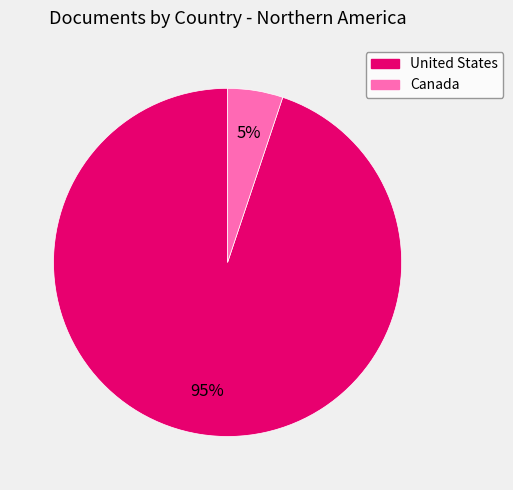

How many segments does this pie chart have?

2